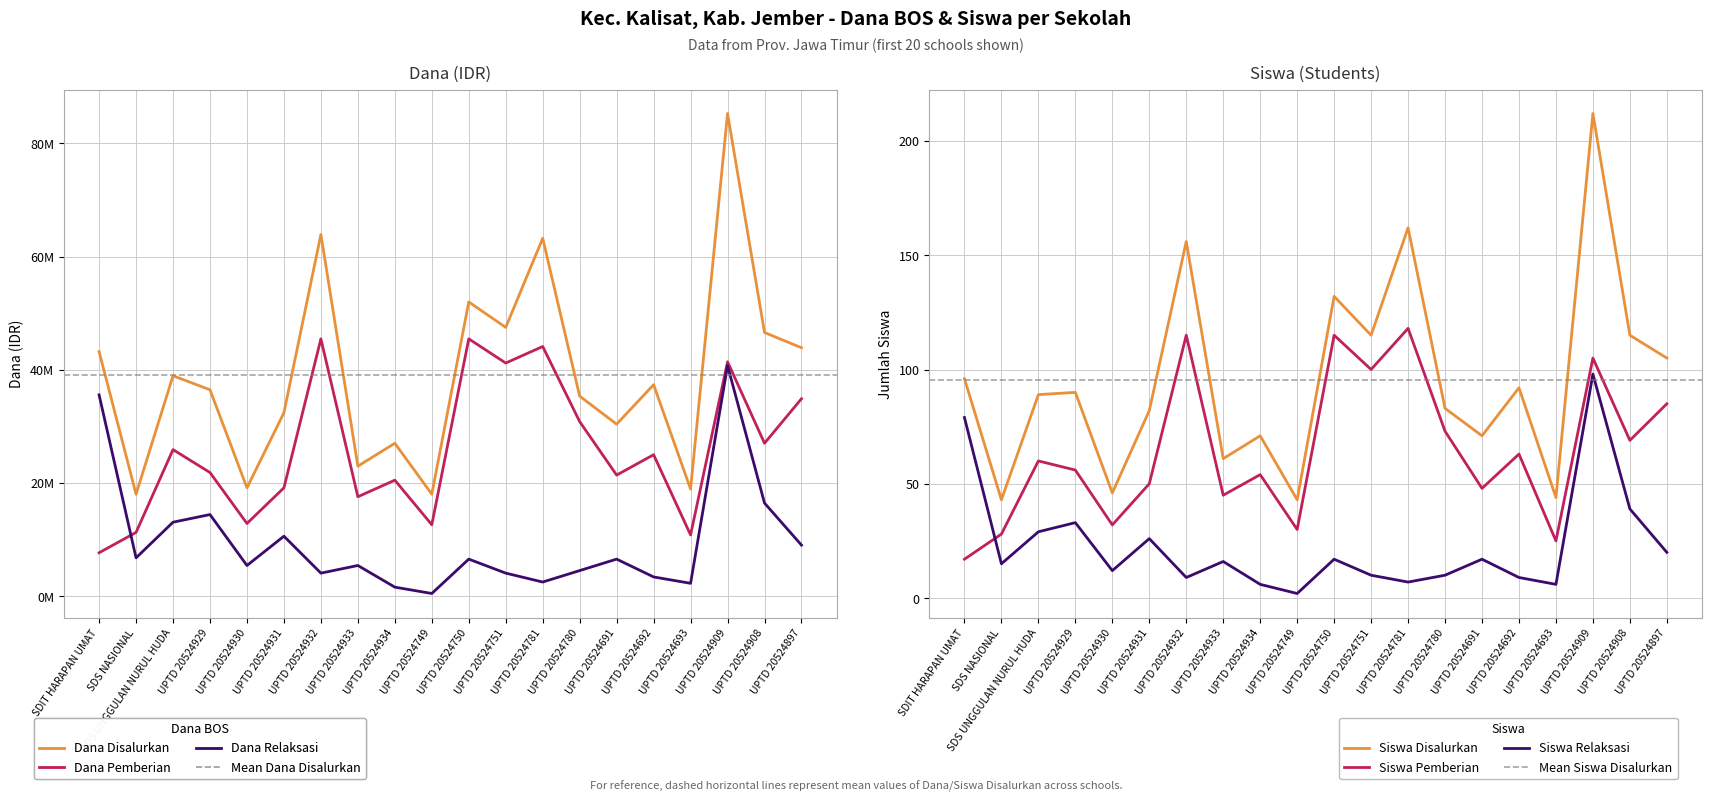

Reading right to left, extract all data points from this chart.

Dana Disalurkan: 43875000	46575000	85275000	18900000	37350000	30375000	35325000	63225000	47475000	51975000	18000000	27000000	22950000	63900000	32400000	19125000	36450000	38925000	18000000	43200000
Siswa Disalurkan: 105	115	212	44	92	71	83	162	115	132	43	71	61	156	82	46	90	89	43	96
Dana Pemberian: 34875000	27000000	41400000	10800000	24975000	21375000	30825000	44100000	41175000	45450000	12600000	20475000	17550000	45450000	19125000	12825000	21825000	25875000	11250000	7650000
Siswa Pemberian: 85	69	105	25	63	48	73	118	100	115	30	54	45	115	50	32	56	60	28	17
Dana Relaksasi: 9000000	16425000	40725000	2250000	3375000	6525000	4500000	2475000	4050000	6525000	450000	1575000	5400000	4050000	10575000	5400000	14400000	13050000	6750000	35550000
Siswa Relaksasi: 20	39	98	6	9	17	10	7	10	17	2	6	16	9	26	12	33	29	15	79